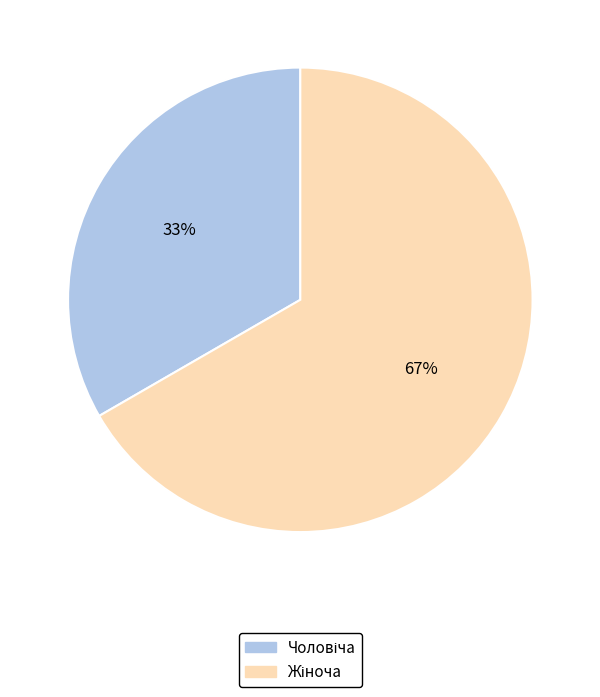

Is there a majority slice in this chart?

Yes